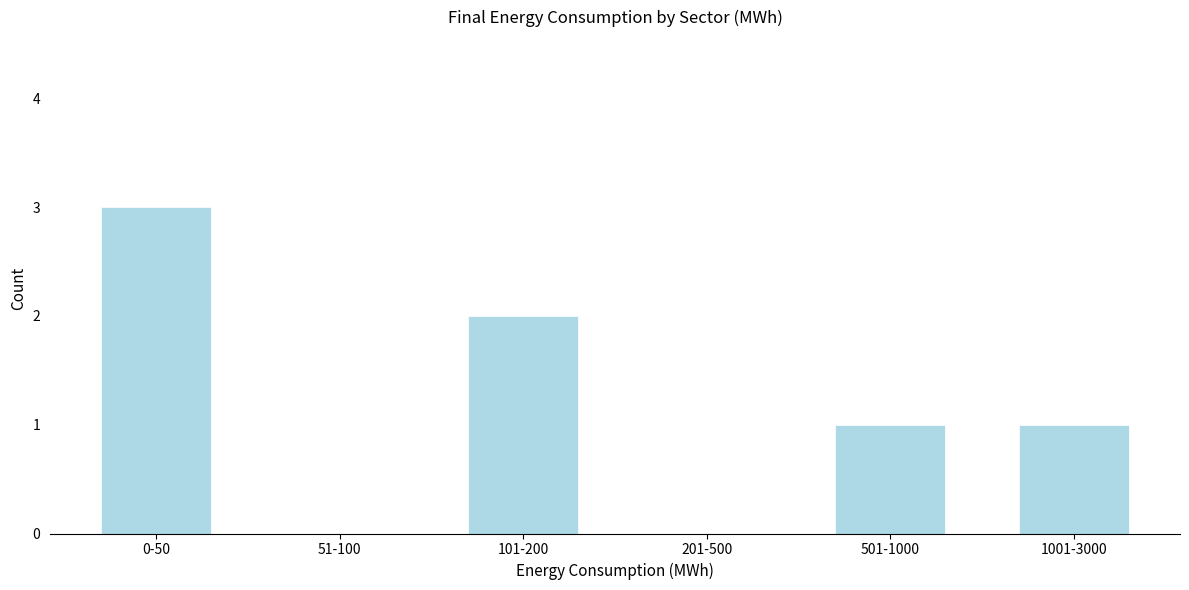

Reading right to left, what are all the values shown in this chart?

1001-3000=1	501-1000=1	201-500=0	101-200=2	51-100=0	0-50=3